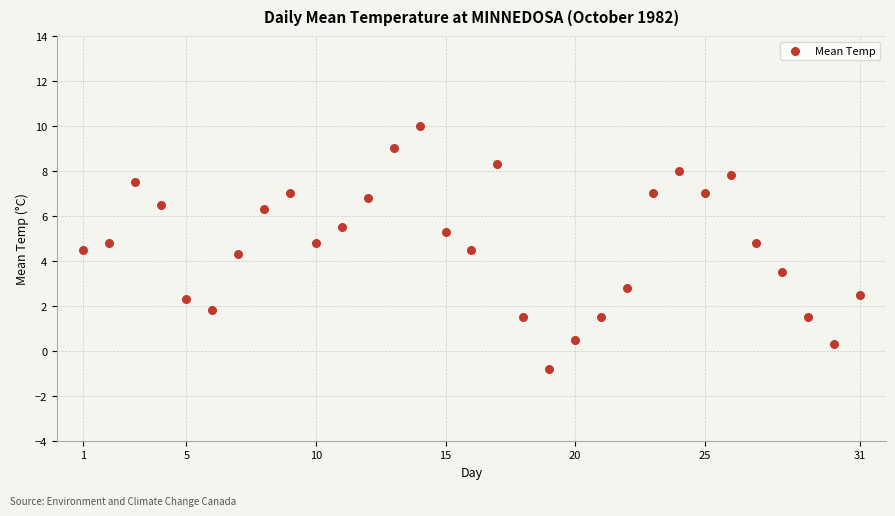

What is the range of Y values (max minus min)?

10.8